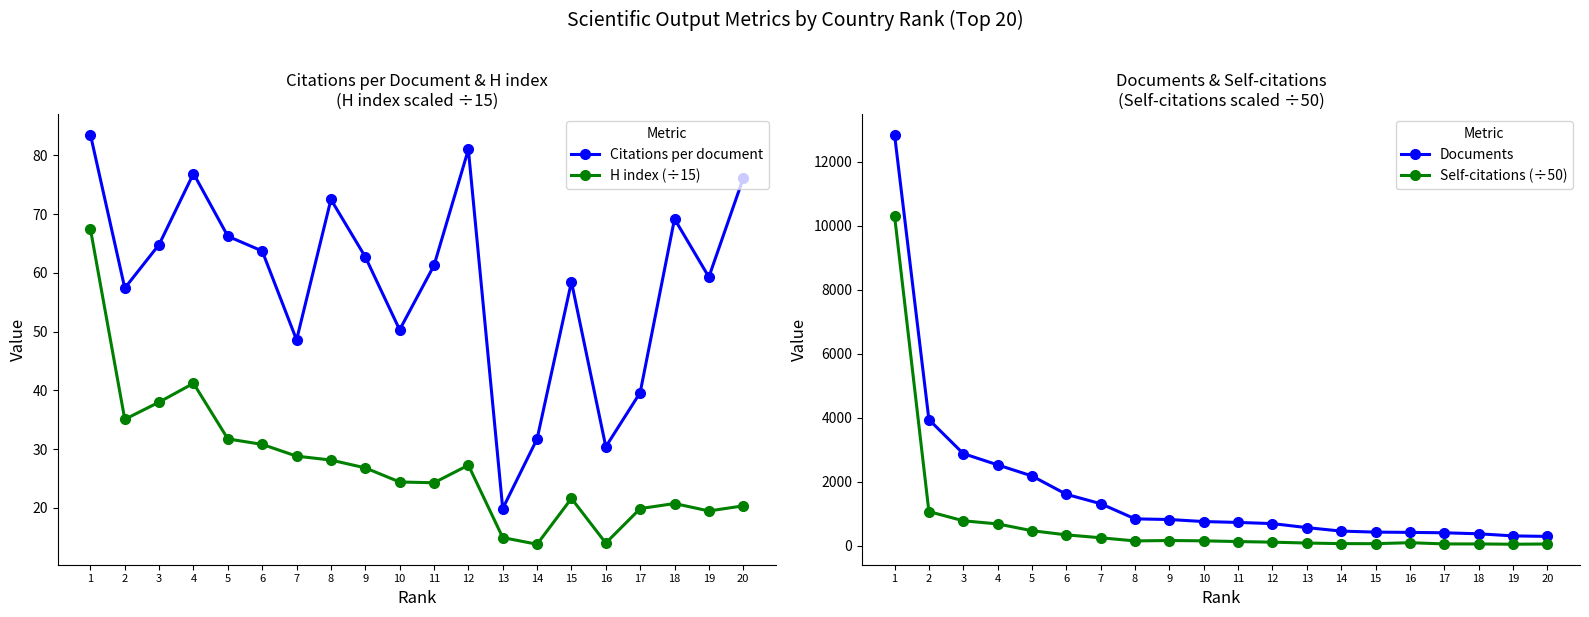

The H index (÷15) series shows 31.7 at 5. True or false?

True